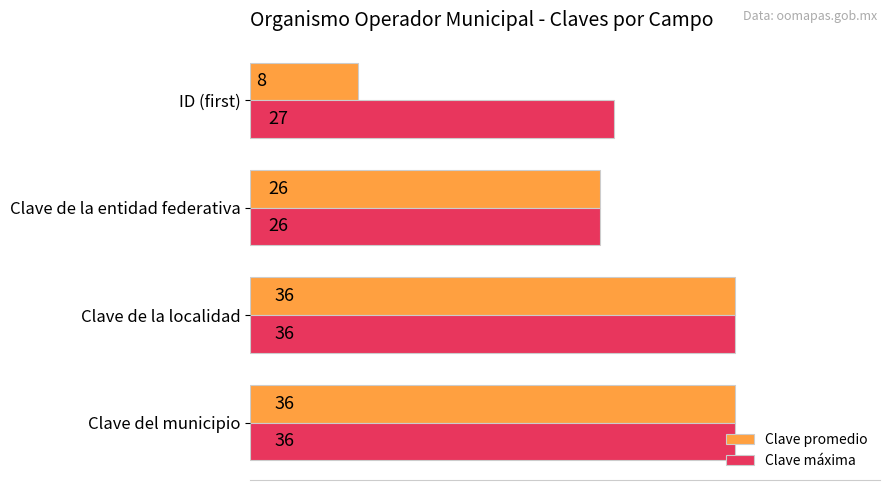

How many data points in Clave promedio are less than 36?

2